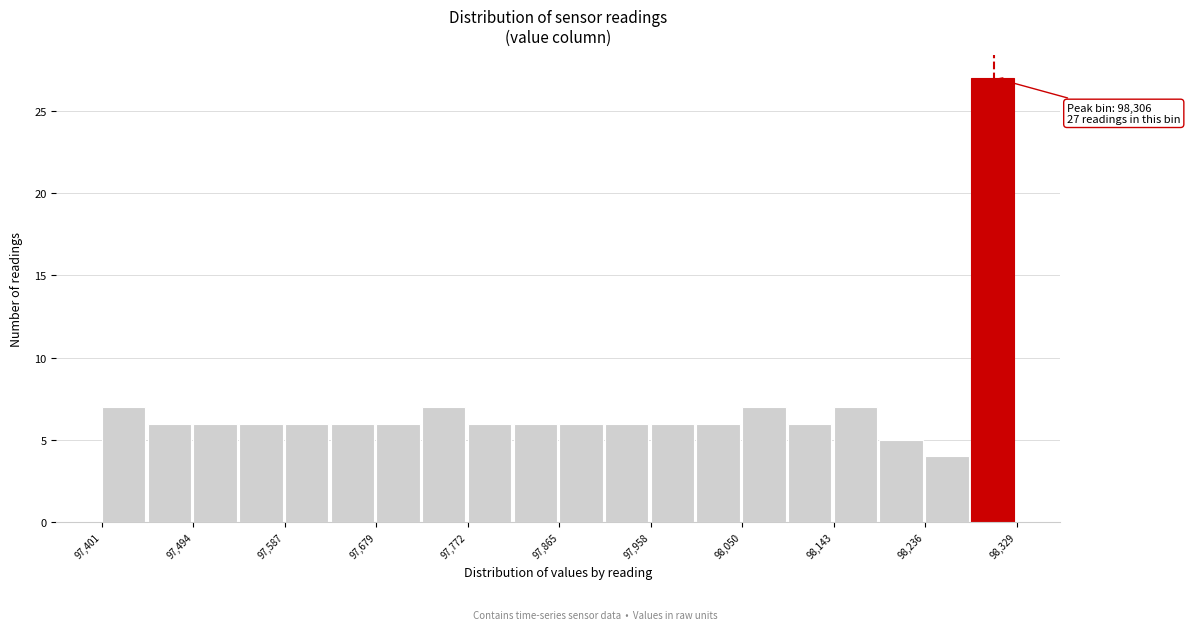

Over which range of the x-axis is the bar tallest?

98280 to 98330